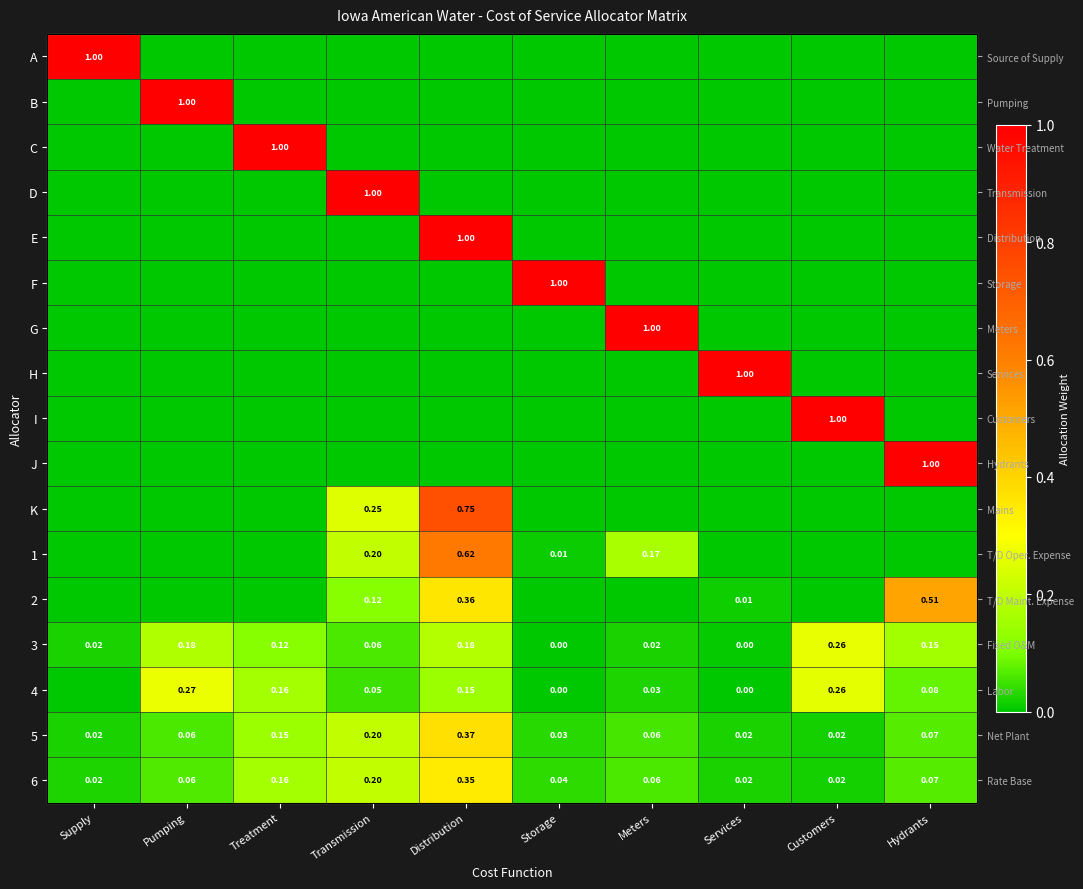

What is the difference between the K values at Transmission and Supply?

0.2